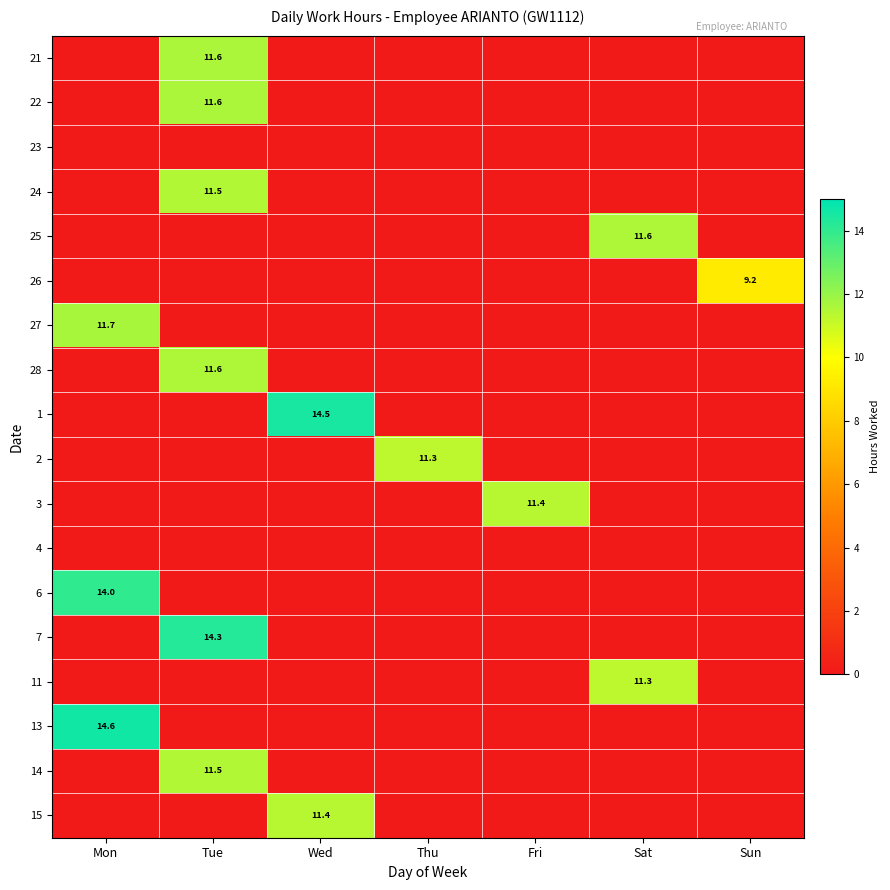

How many values in 24 are above zero?

1